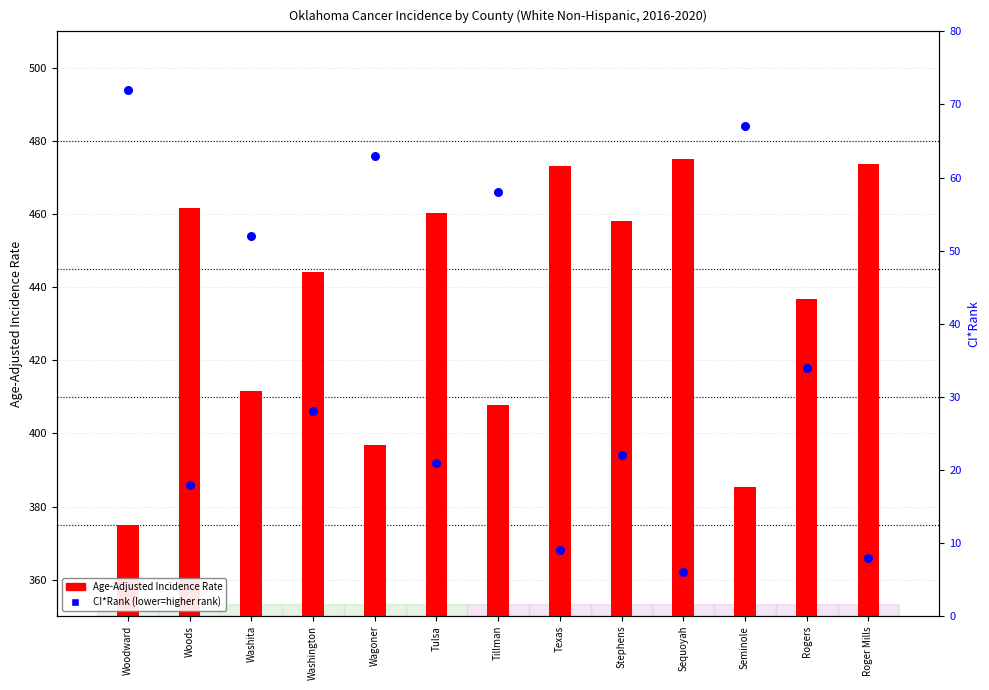

Which series has the widest spread of Y values?

Age-Adjusted Incidence Rate